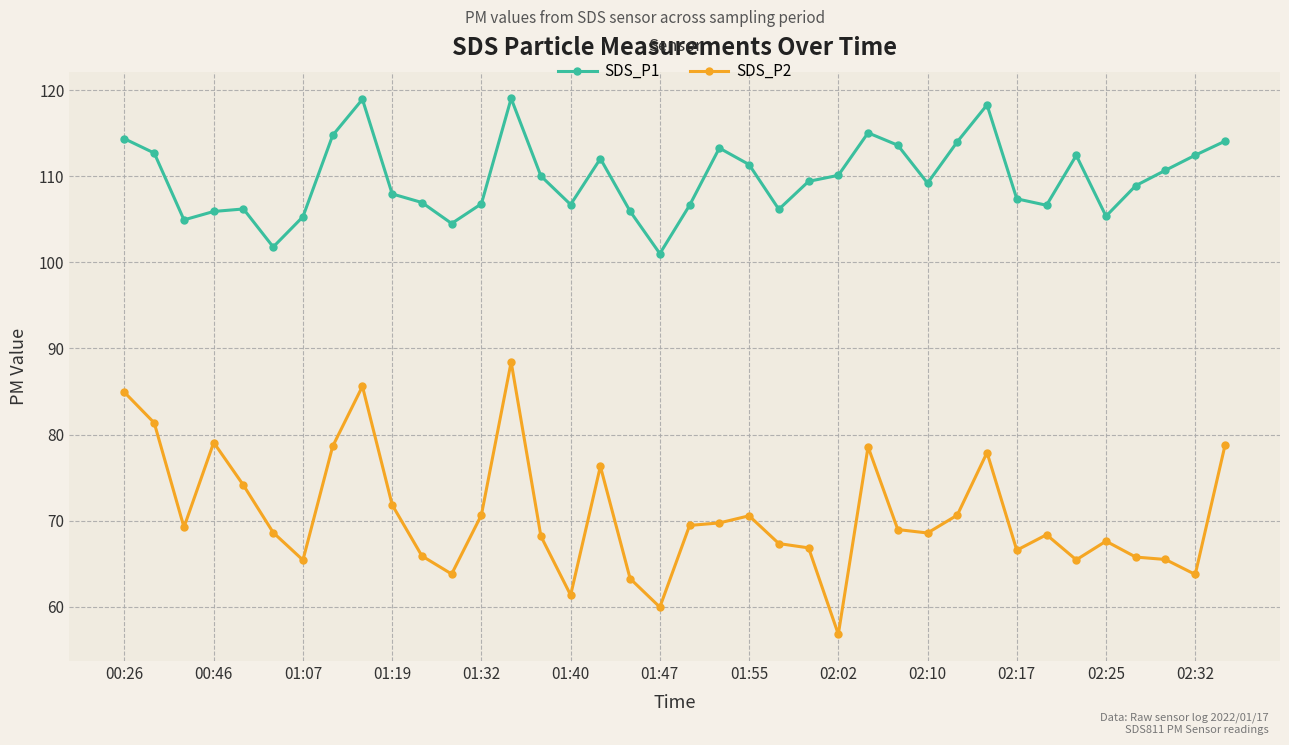

Rank the series by their average value, from highest to lowest.

SDS_P1, SDS_P2